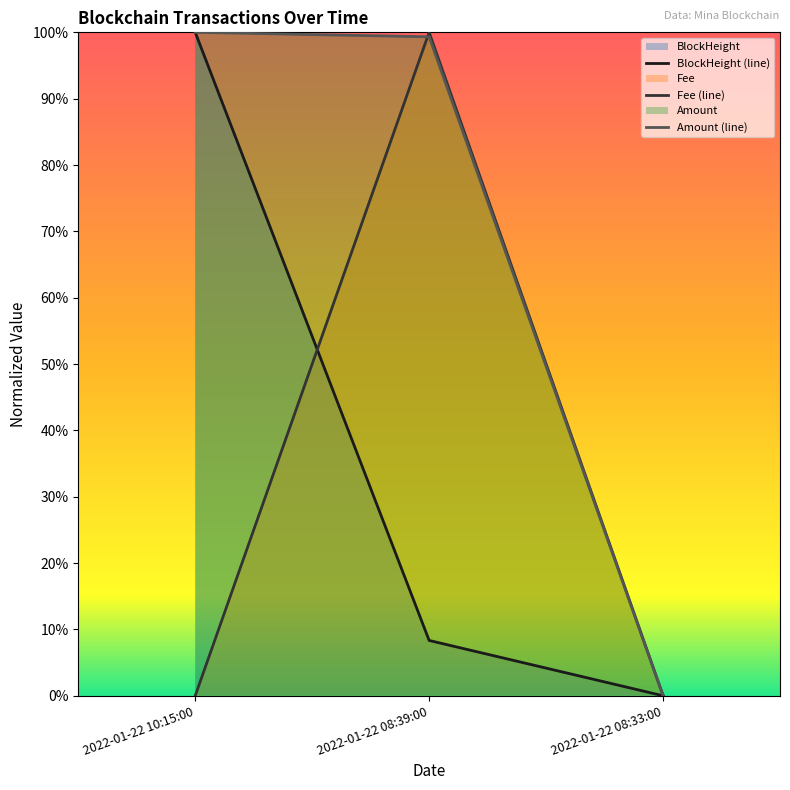

The BlockHeight series shows 0.1 at 2022-01-22 08:39:00. True or false?

True